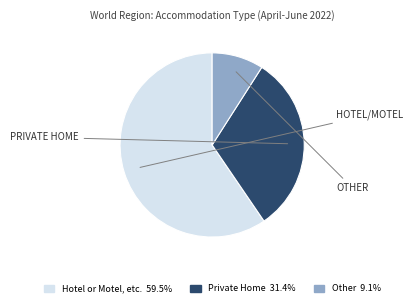

Which has a higher value, Other or Private Home?

Private Home